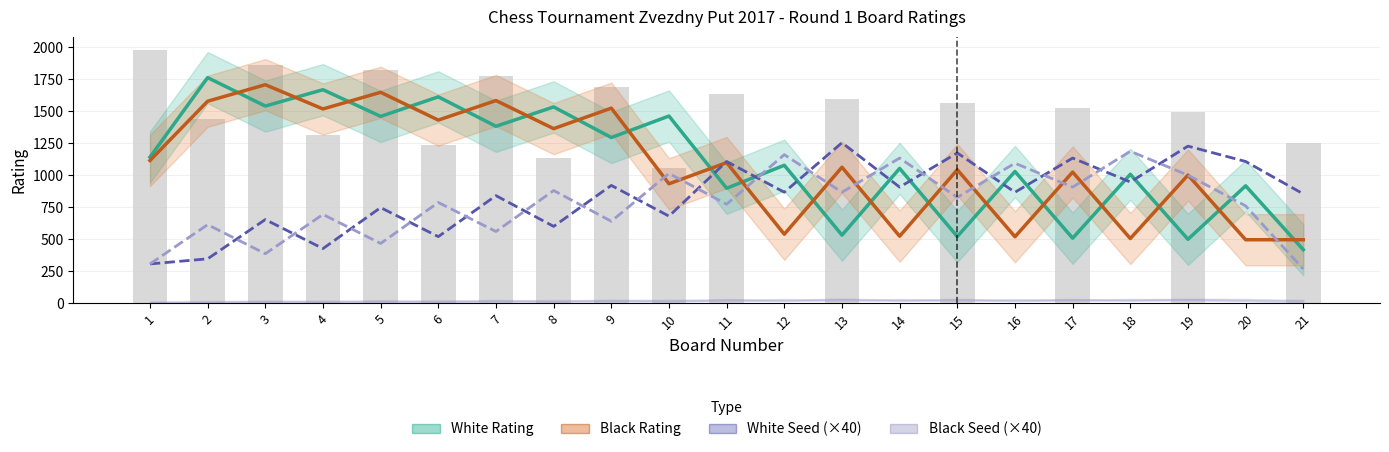

Which series changed the most between 11 and 17?

White Rating